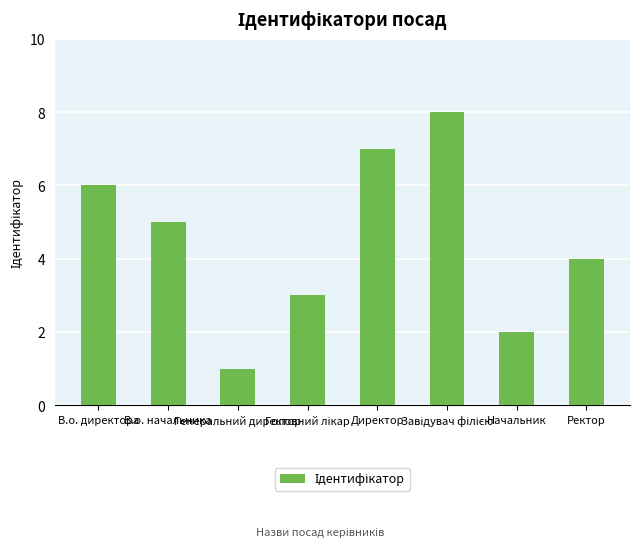

True or false: the data shows 1 at Генеральний директор.

True